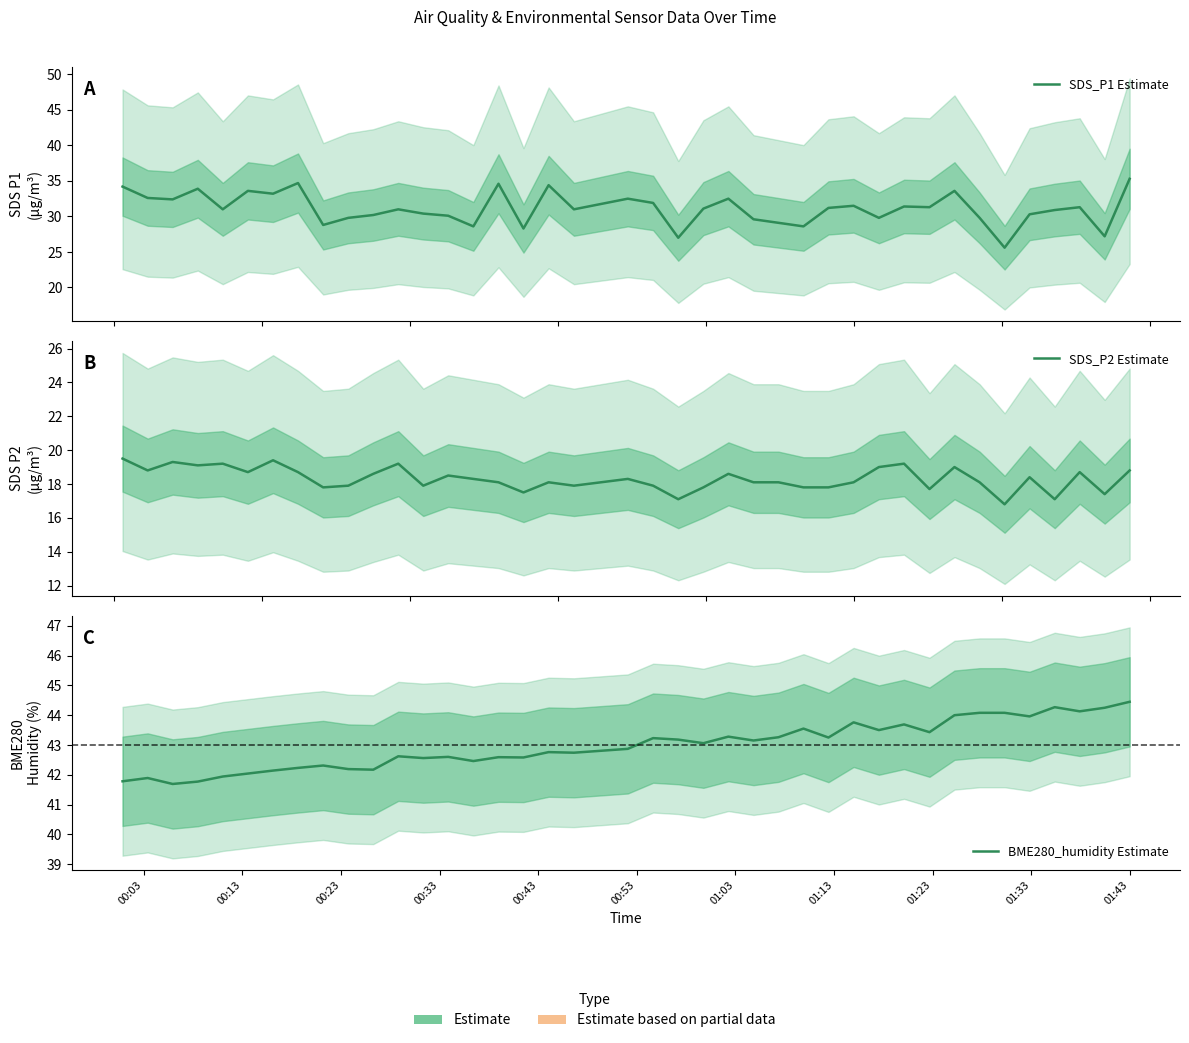

In SDS_P1 Estimate, how many points are higher than both neighbors (excluding endpoints)?

12